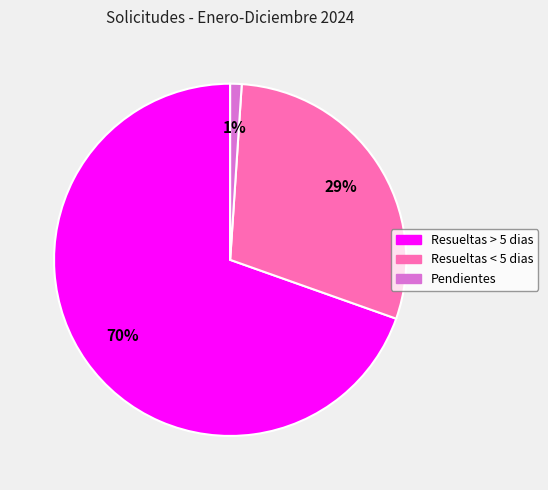

What percentage is the Pendientes slice, to the nearest percent?

1%